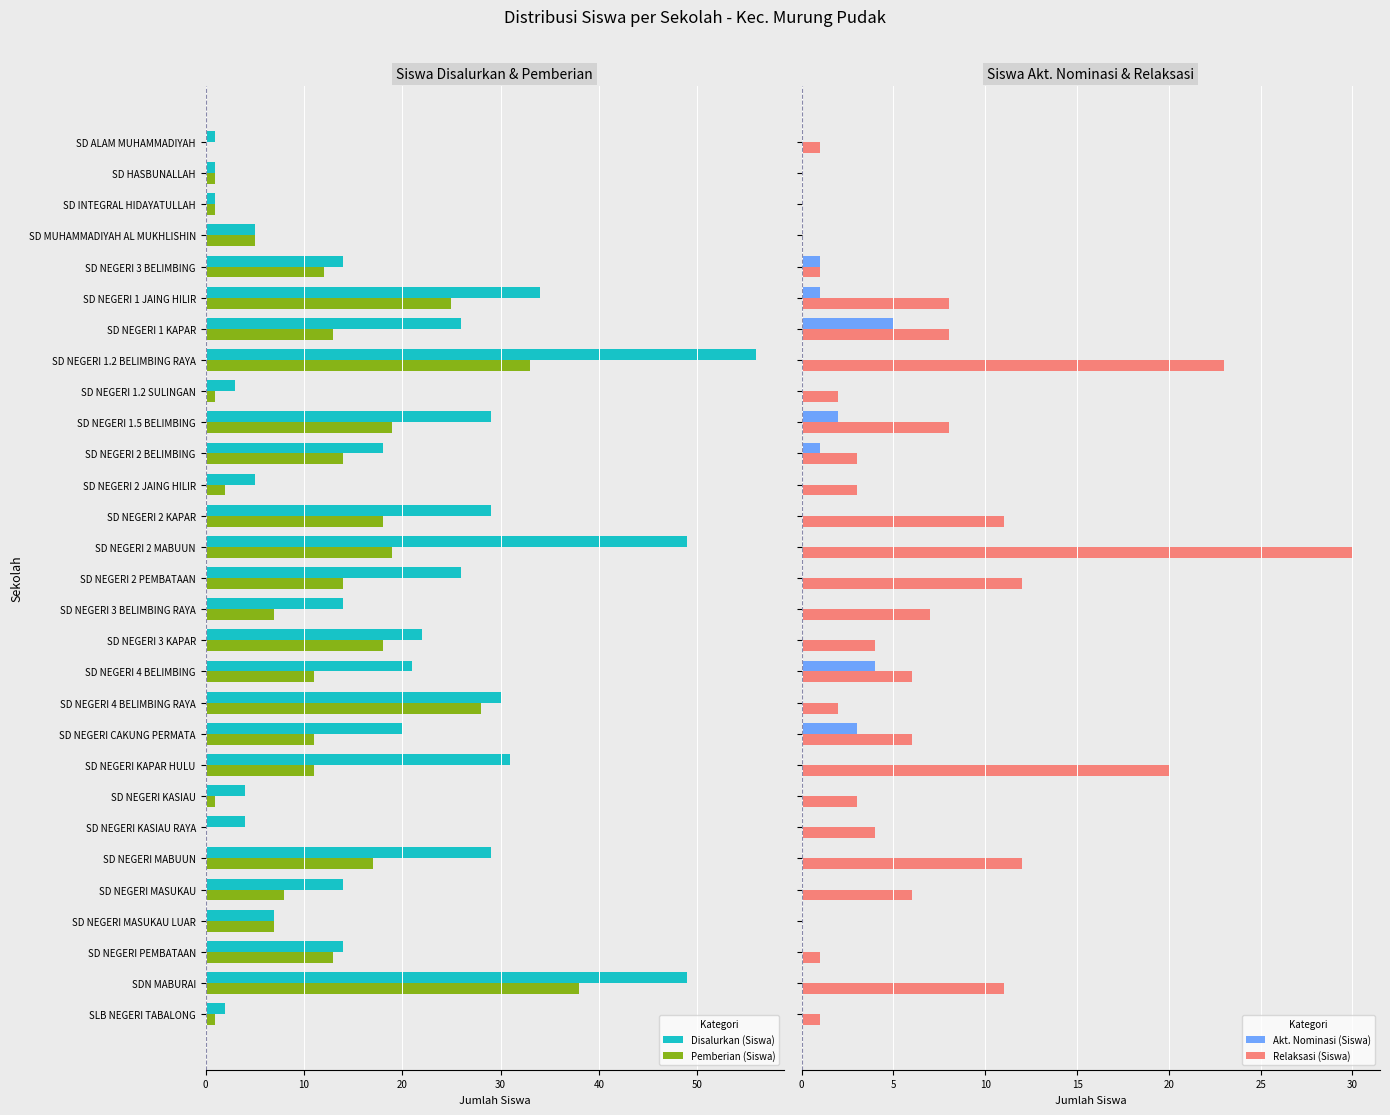

At how many categories does at least one series exceed 27?

9